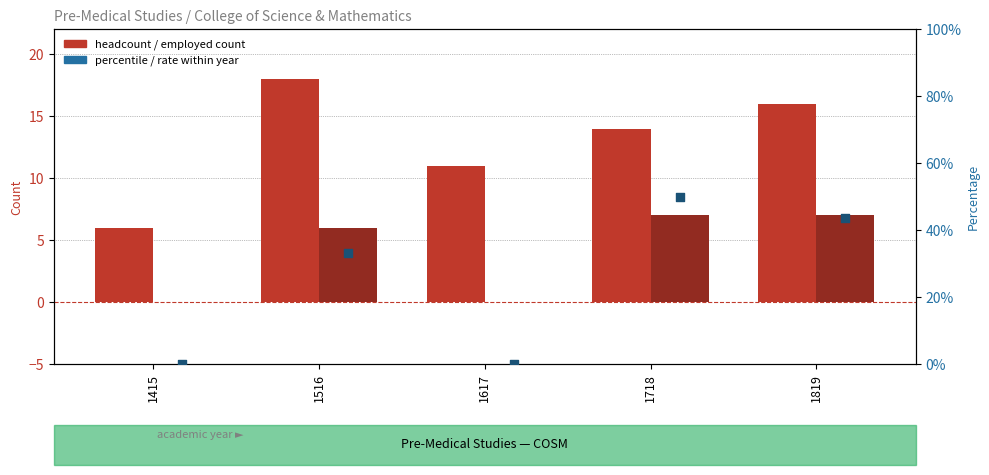

At how many categories does at least one series exceed 2?

5